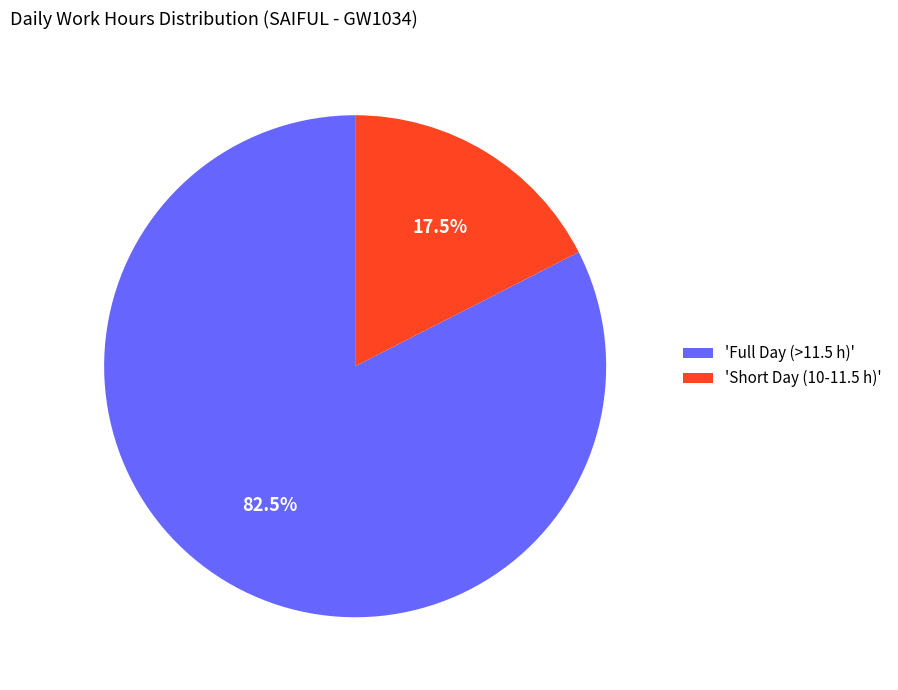

How many segments does this pie chart have?

2